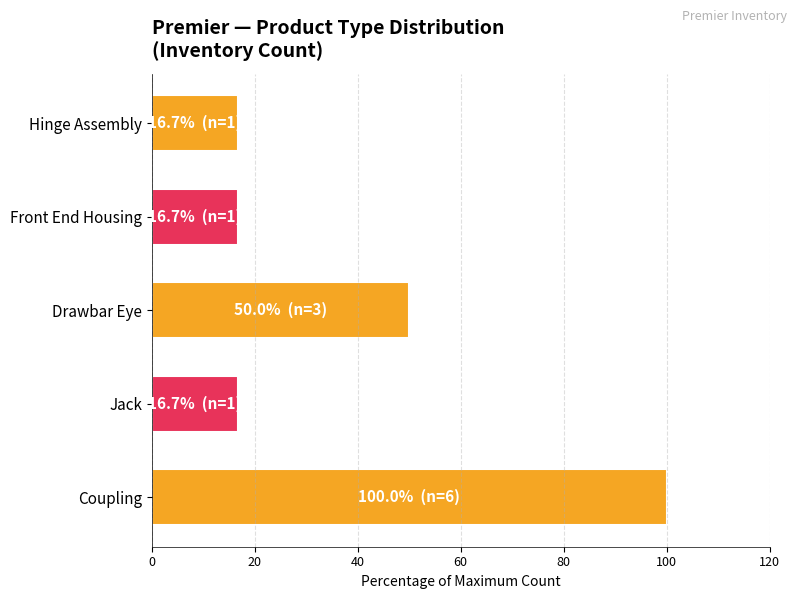

Reading bottom to top, transcribe all the data shown in this chart.

Coupling=100.0	Jack=16.7	Drawbar Eye=50.0	Front End Housing=16.7	Hinge Assembly=16.7